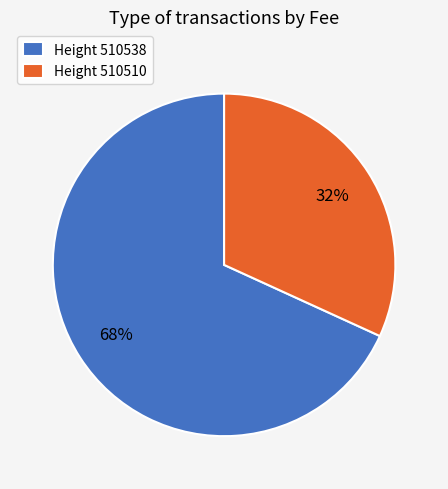

Combined, do Height 510510 and Height 510538 account for over 50%?

Yes